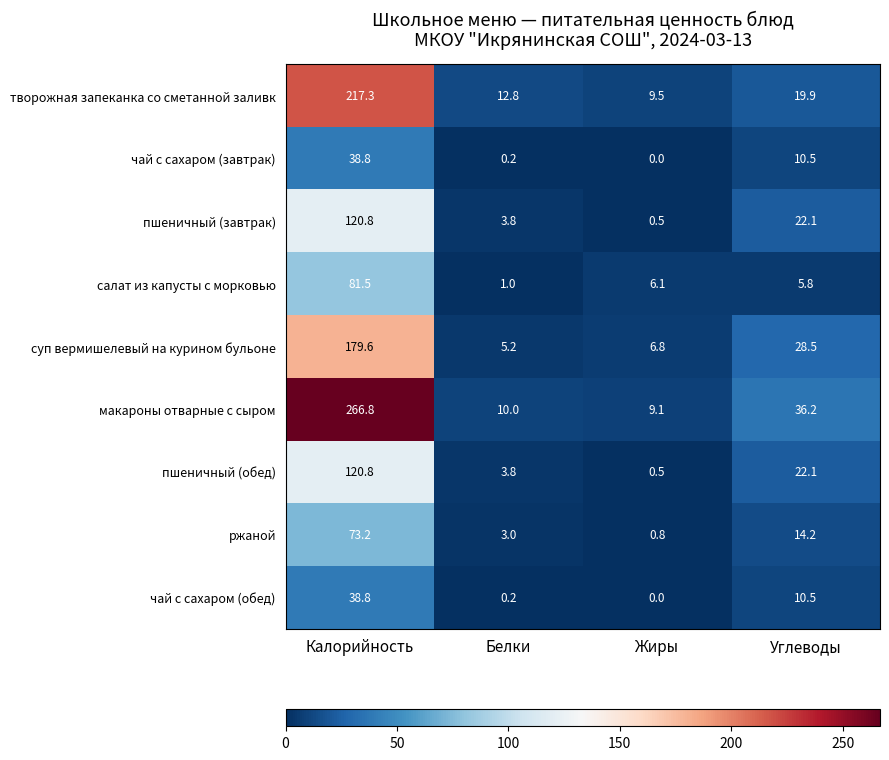

True or false: творожная запеканка со сметанной заливк has a value of 217.3 at Калорийность.

True